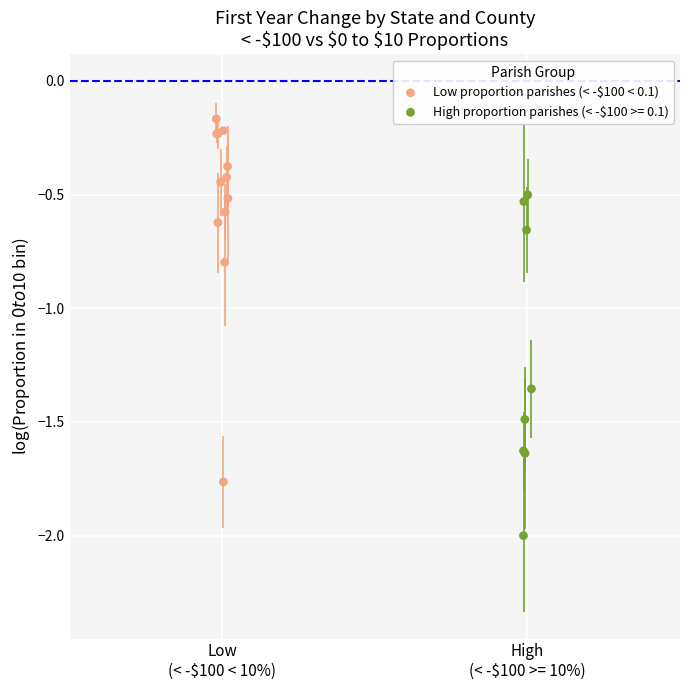

Which series contains the highest Y value?

Low proportion parishes (< -$100 < 0.1)